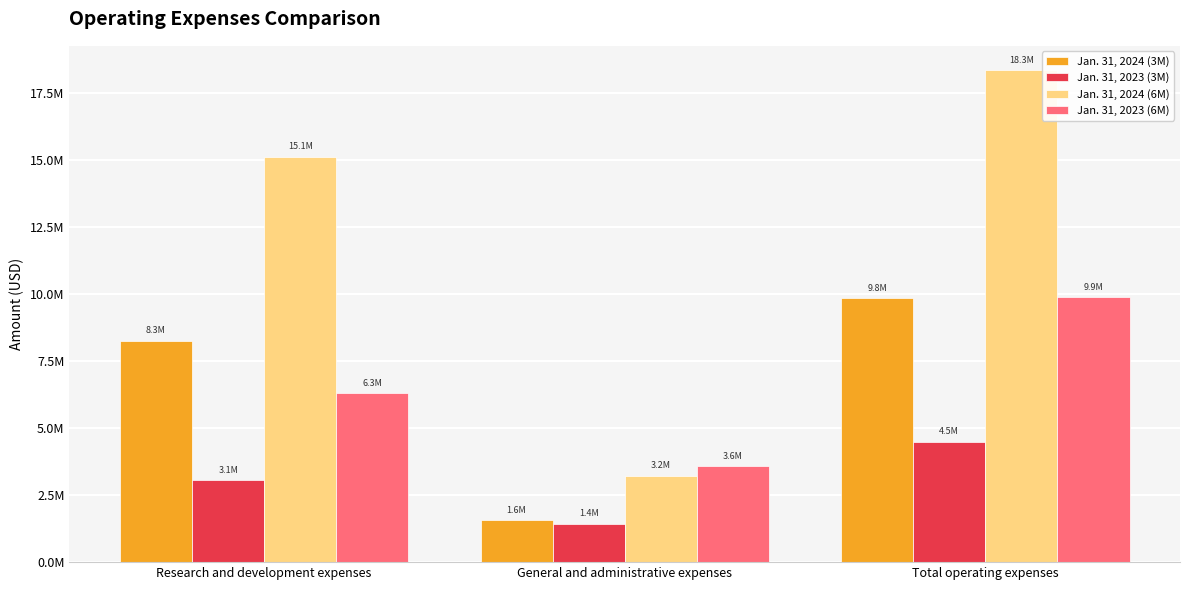

Is it true that Jan. 31, 2024 (6M) equals 18332474 at Total operating expenses?

True